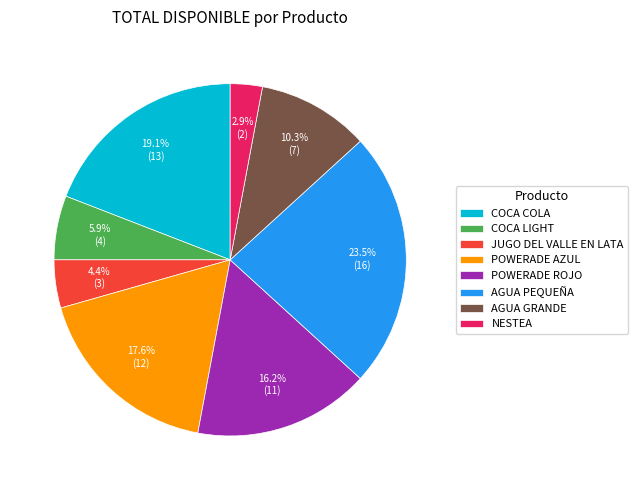

The COCA LIGHT slice represents 6% of the pie. True or false?

True